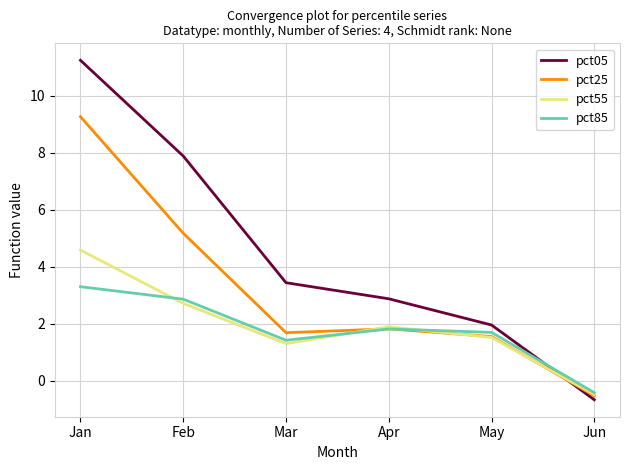

How many positive values does the pct55 series have?

5